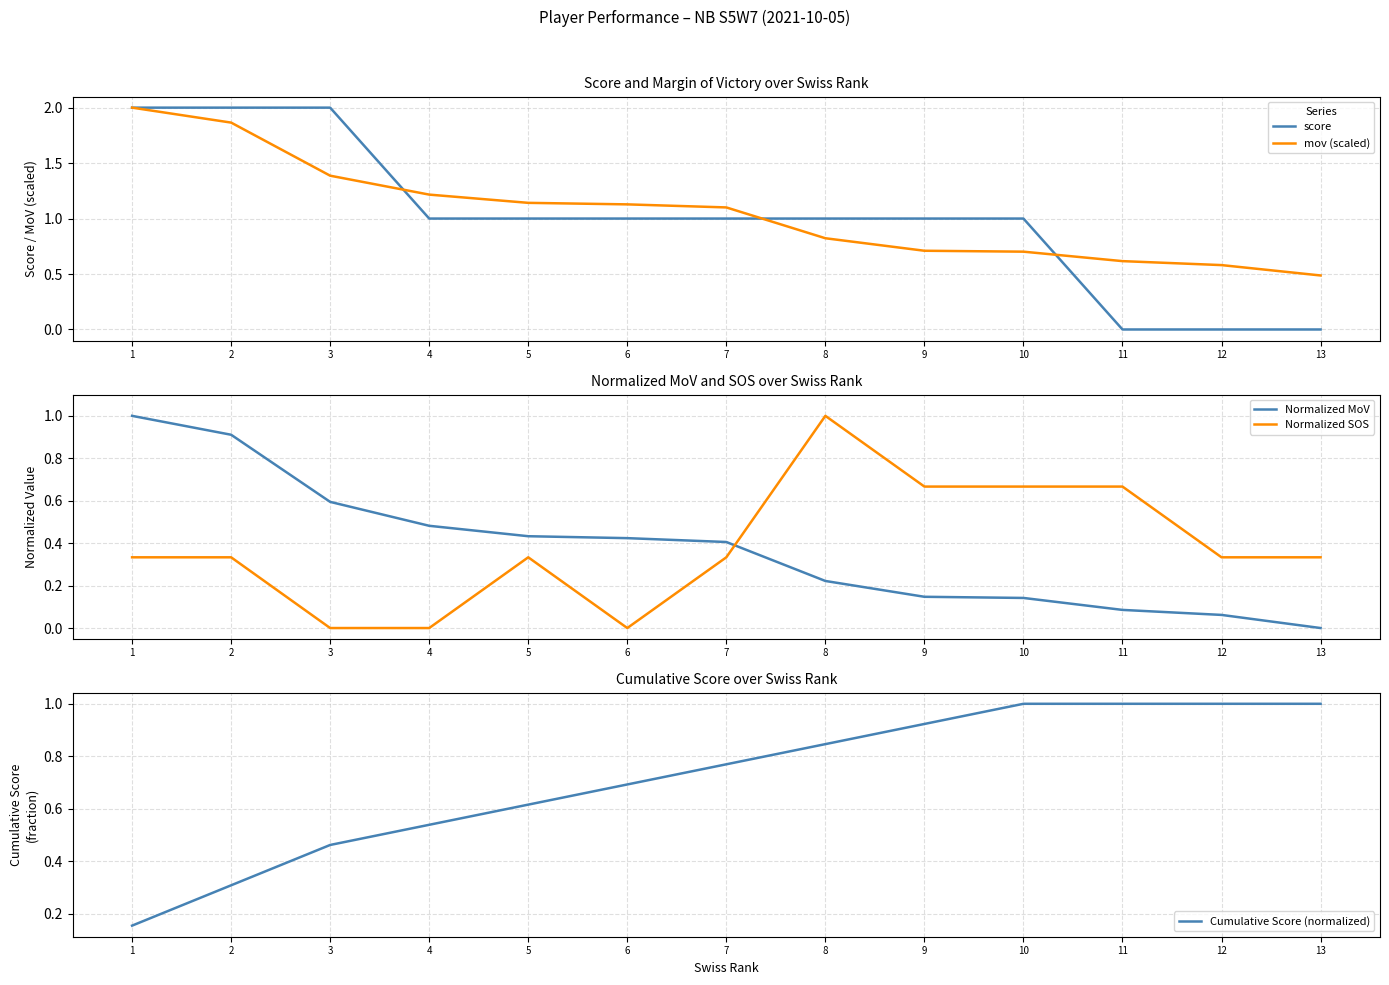

The value of Cumulative Score (normalized) at 6 is 0.7. True or false?

True